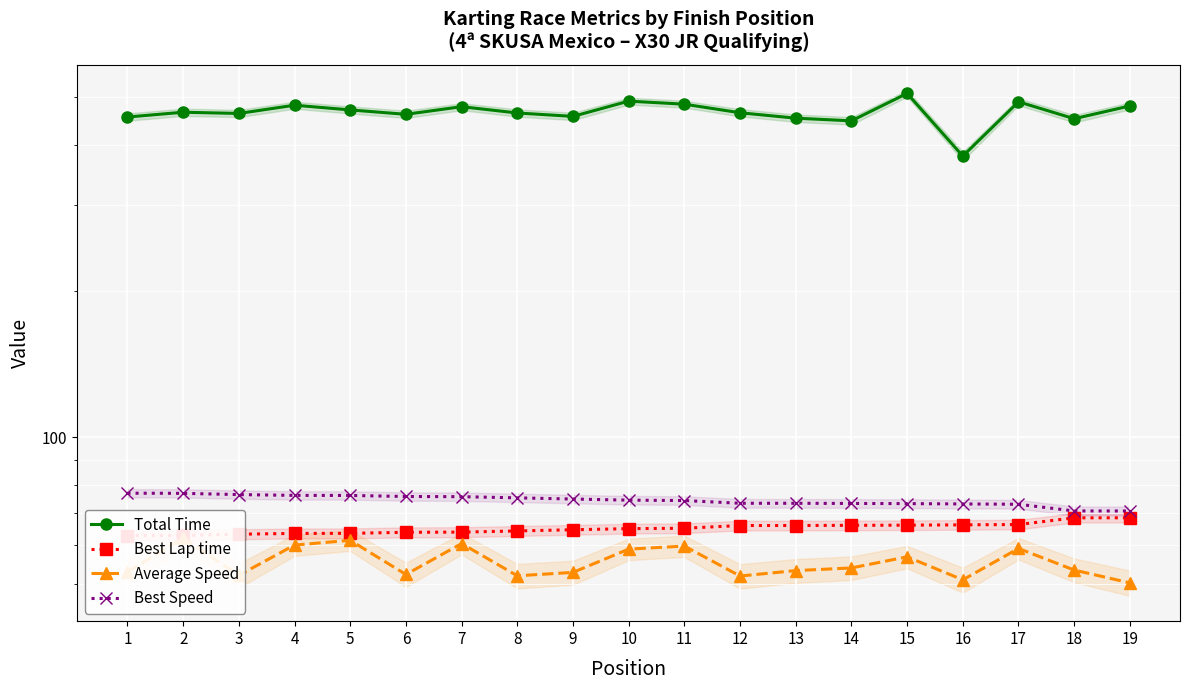

True or false: Best Lap time has more than 0 interior local peaks.

False